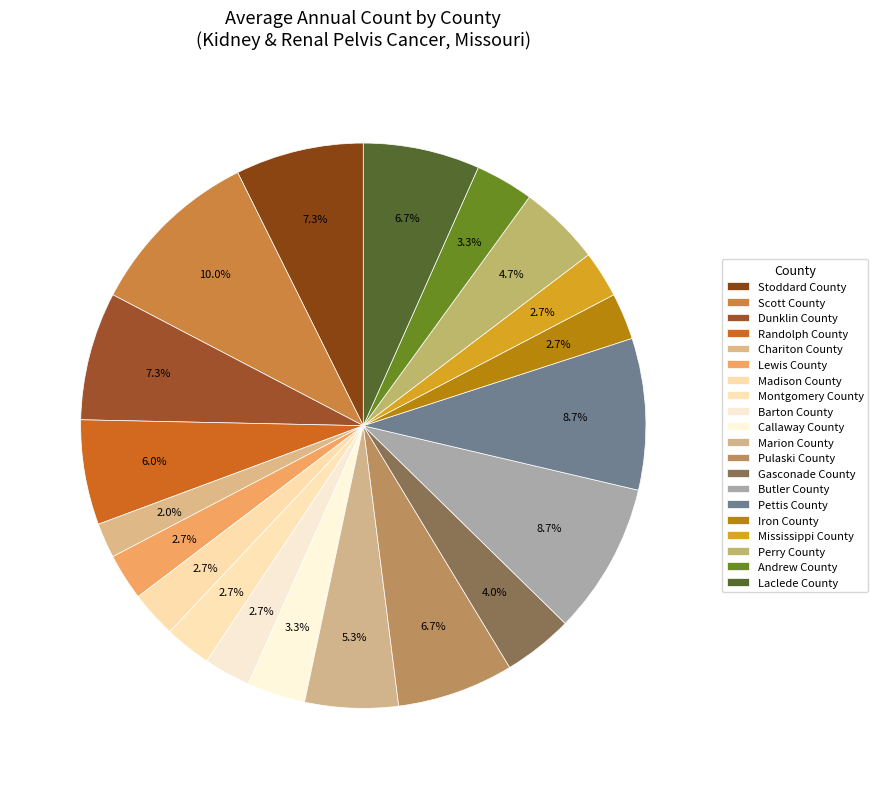

To the nearest percent, what is the average slice percentage?

5%